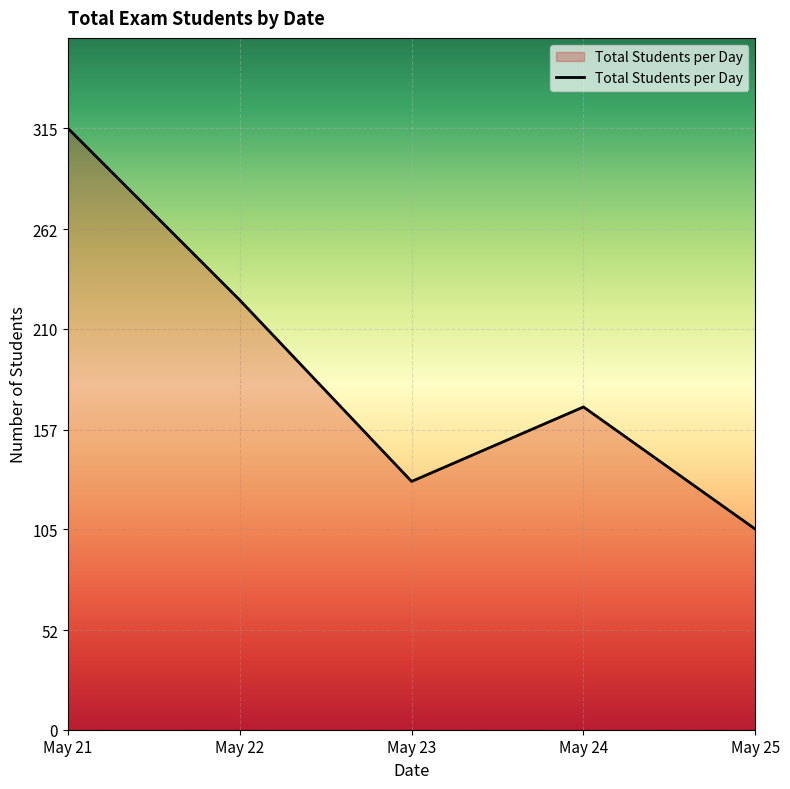

Which label corresponds to the smallest value in the chart?

May 25